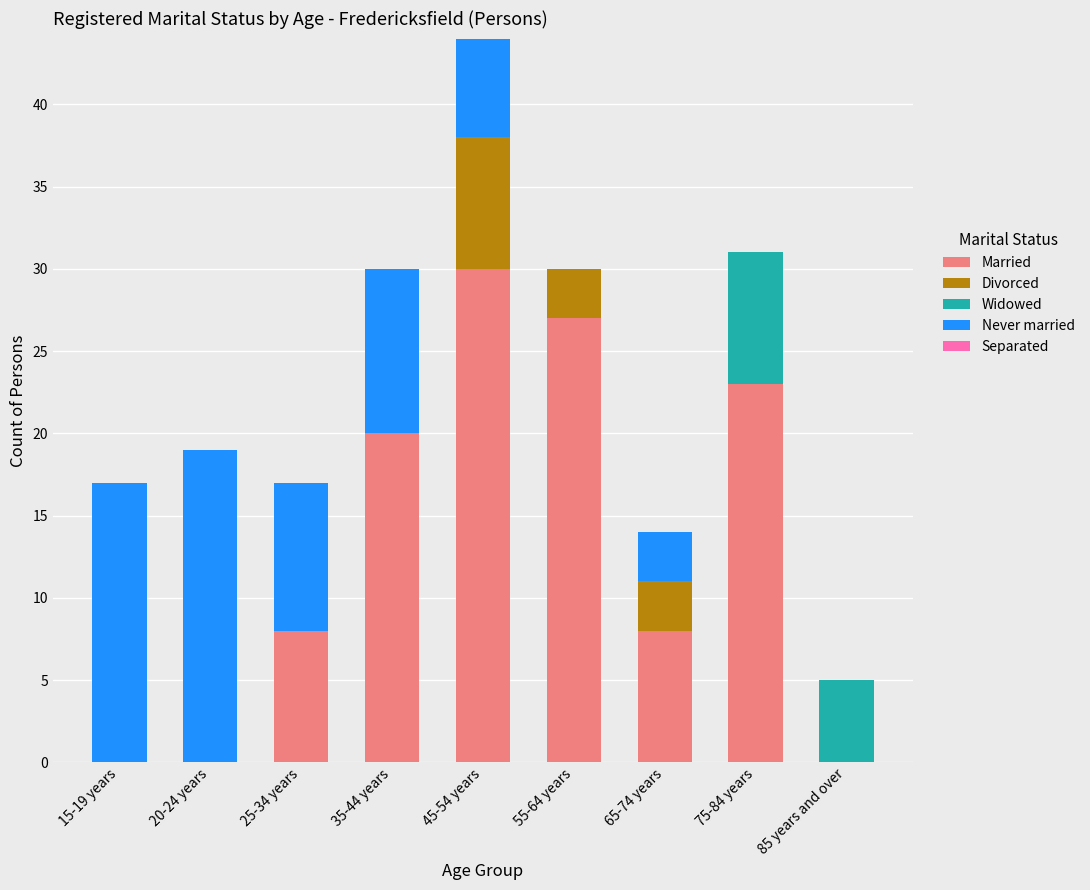

How many data points does each series have?

9